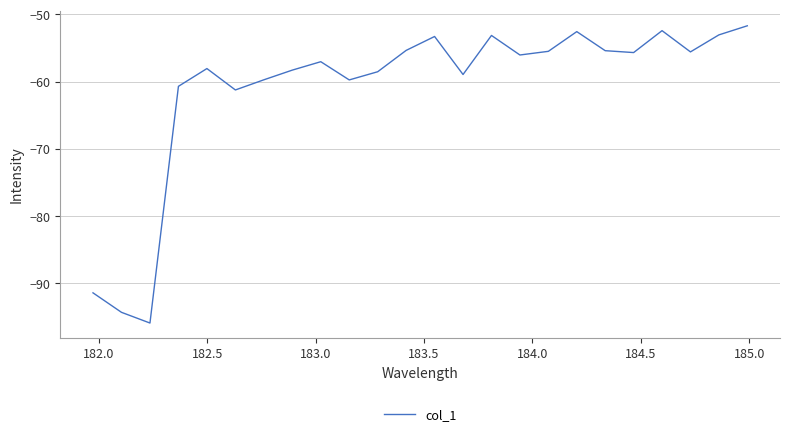

What is the greatest value displayed?

-51.7